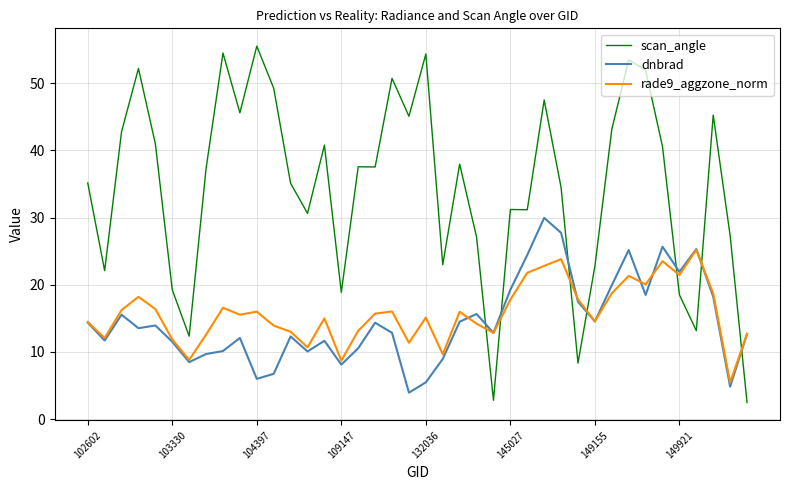

How many intersections are there between scan_angle and dnbrad?

7